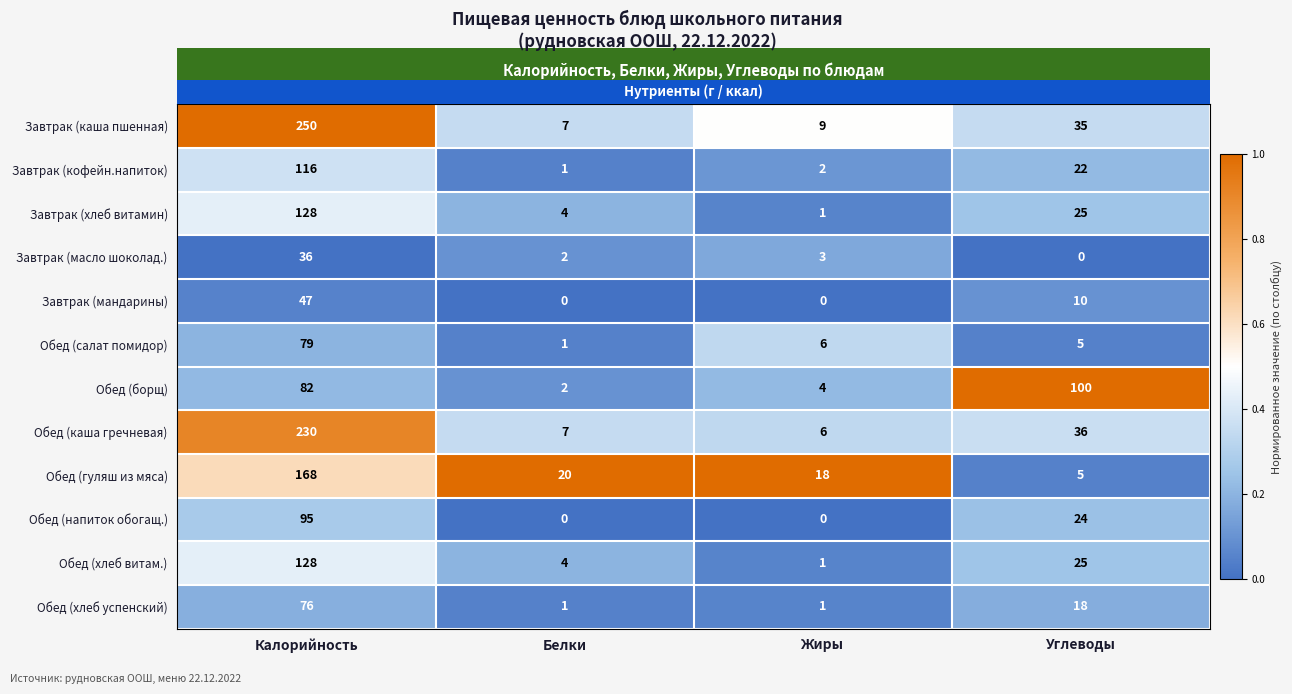

At which category is the sum across all series the highest?

Калорийность